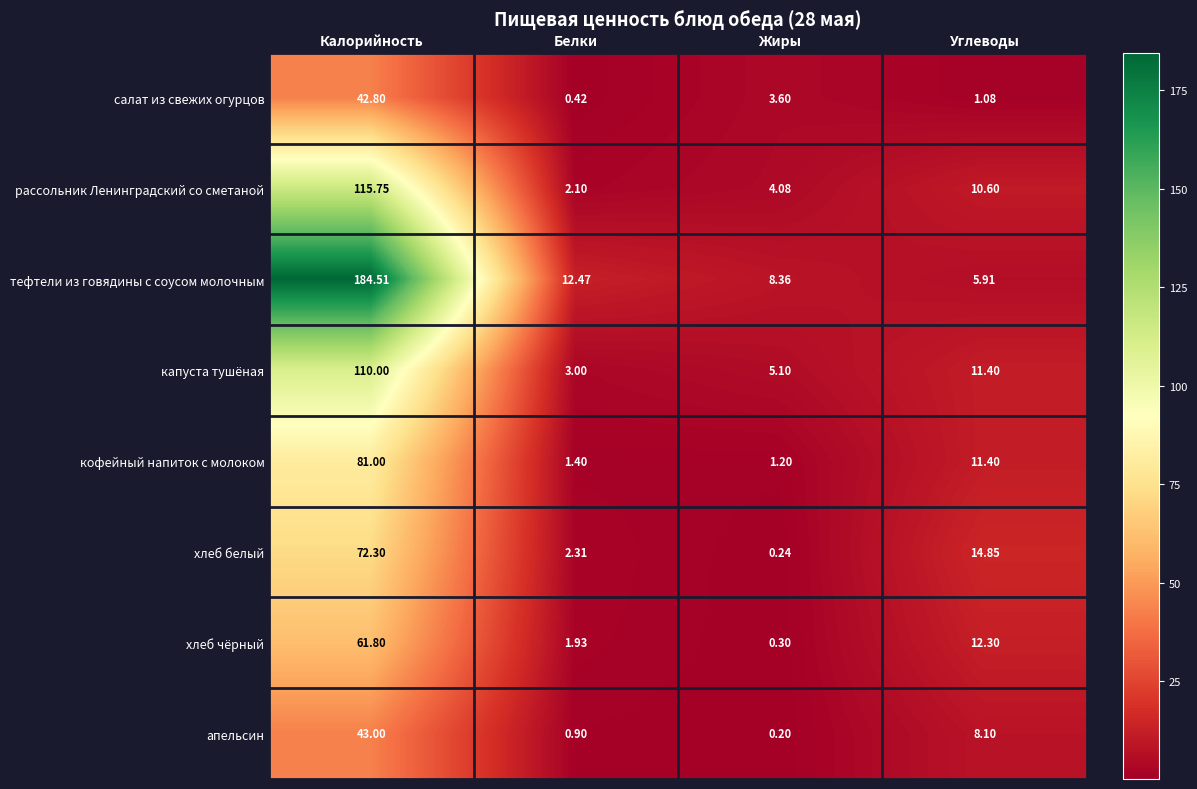

Between Белки and Углеводы, which series saw the biggest shift?

хлеб белый